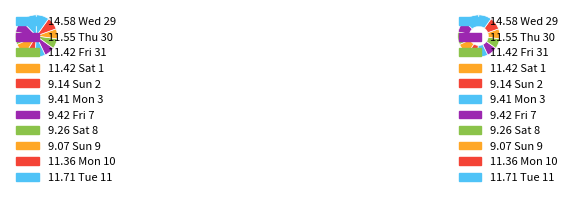

Rank the categories by value from highest to lowest.

14.58 Wed 29, 11.71 Tue 11, 11.55 Thu 30, 11.42 Fri 31, 11.42 Sat 1, 11.36 Mon 10, 9.42 Fri 7, 9.41 Mon 3, 9.26 Sat 8, 9.14 Sun 2, 9.07 Sun 9